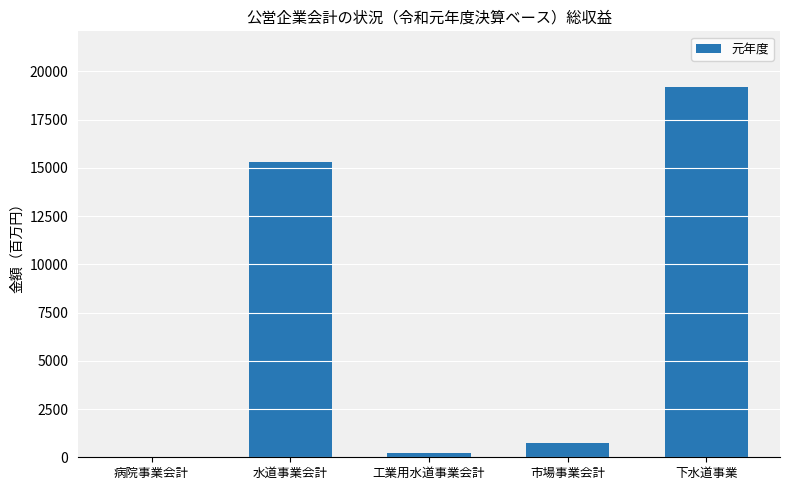

Where does the data first go above 753?

水道事業会計